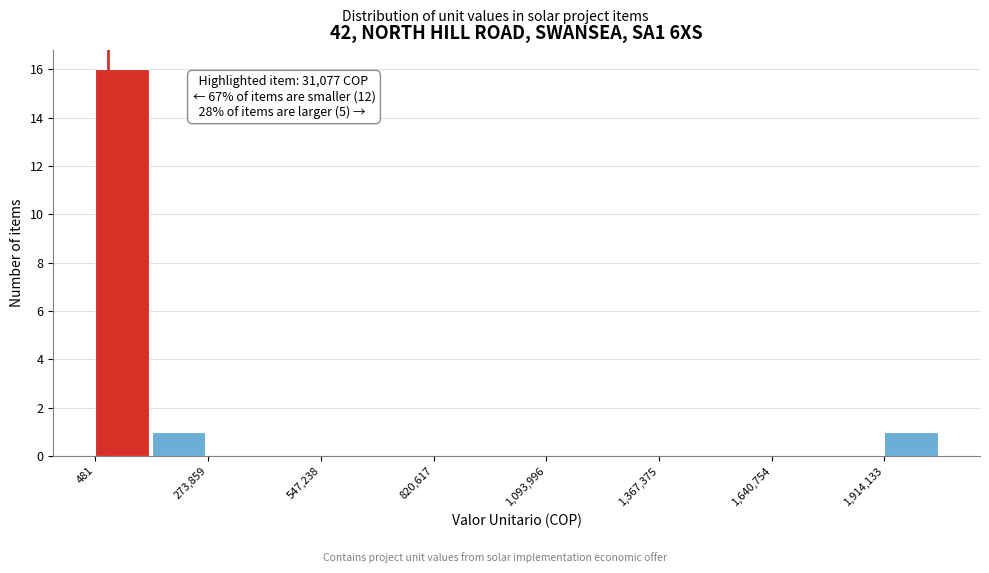

Read against the x-axis, roughly where is the centre of the tallest bar?

50000